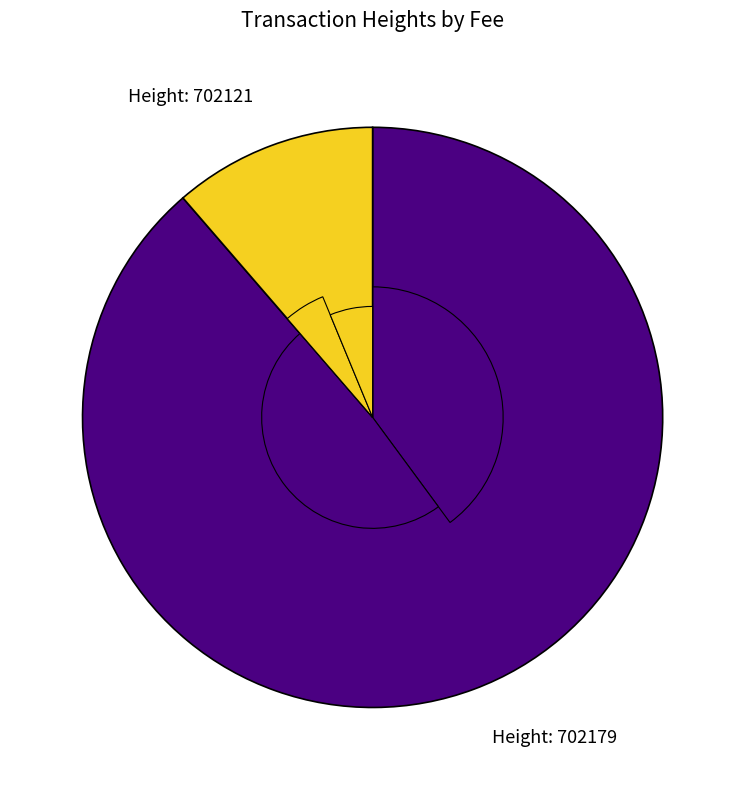

To the nearest percent, what is the average slice percentage?

50%